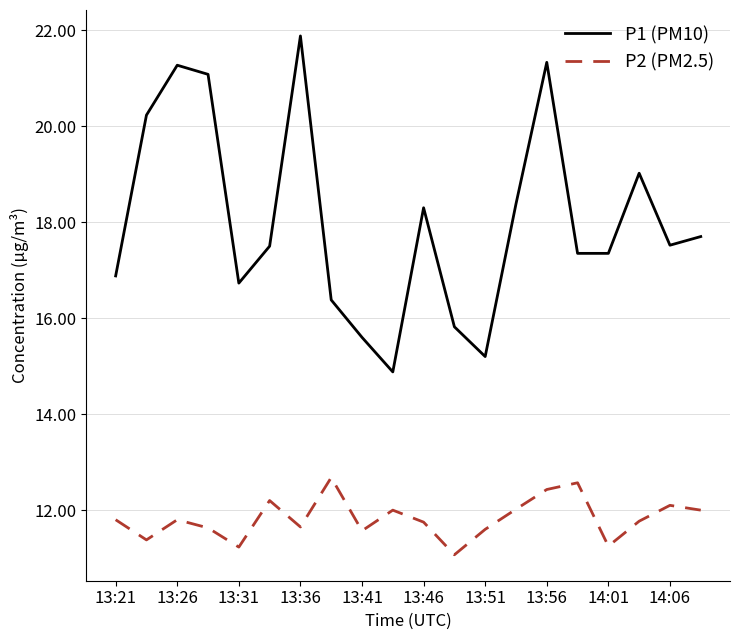

Is this an area chart (filled region under the line)?

No